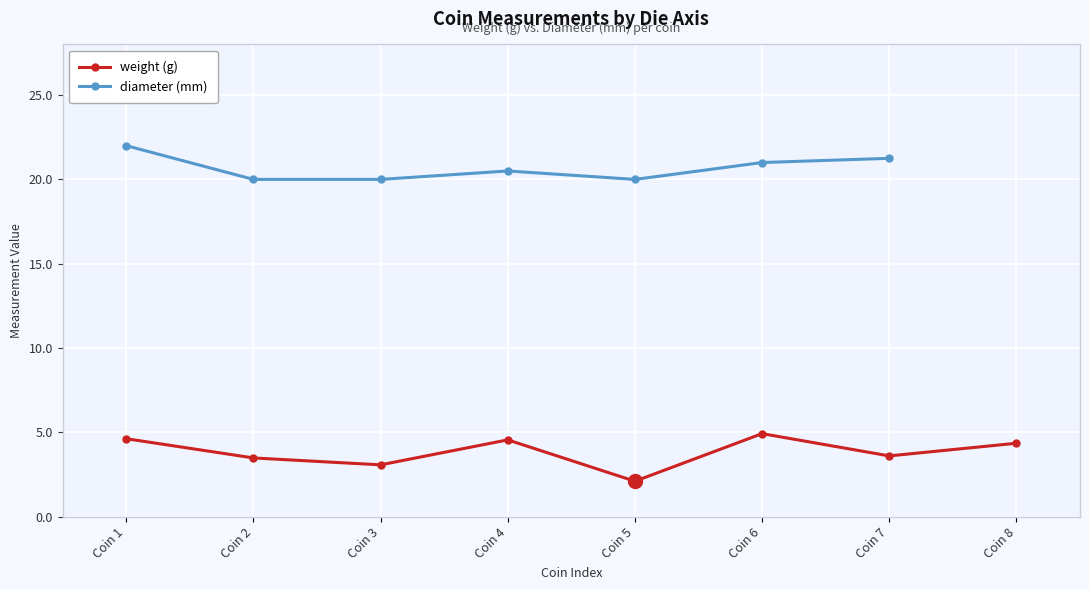

What is the value of the diameter (mm) point at the 7th from the left?

21.2